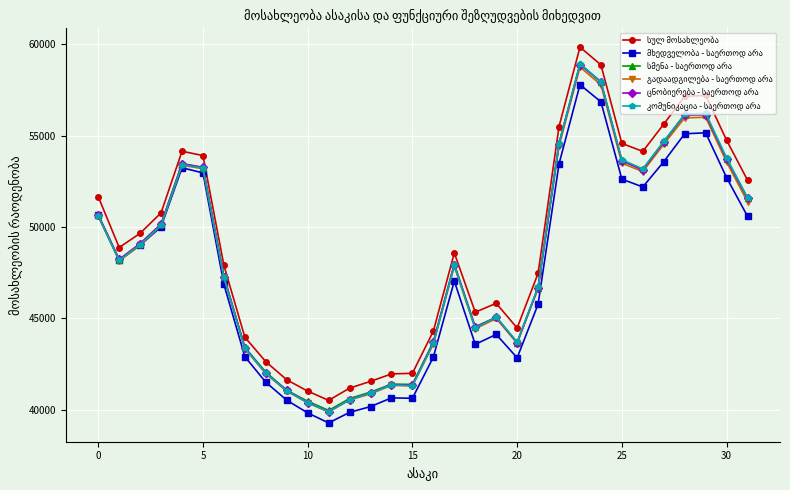

What is the greatest value displayed?

59836